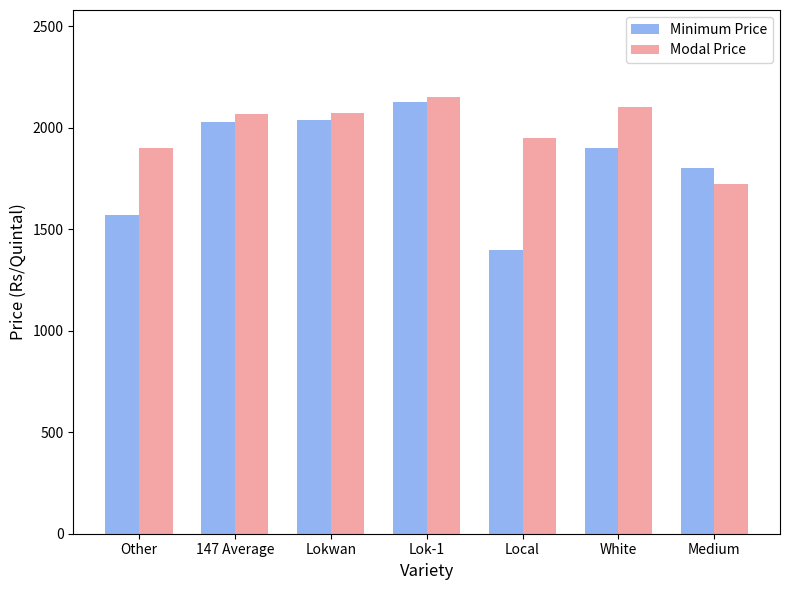

True or false: Modal Price has a value of 1900 at Other.

True